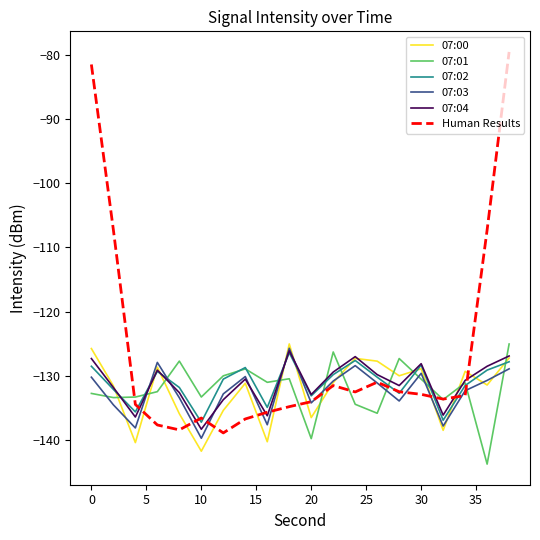

What is the difference between the maximum and minimum values in the 07:02 series?

10.8